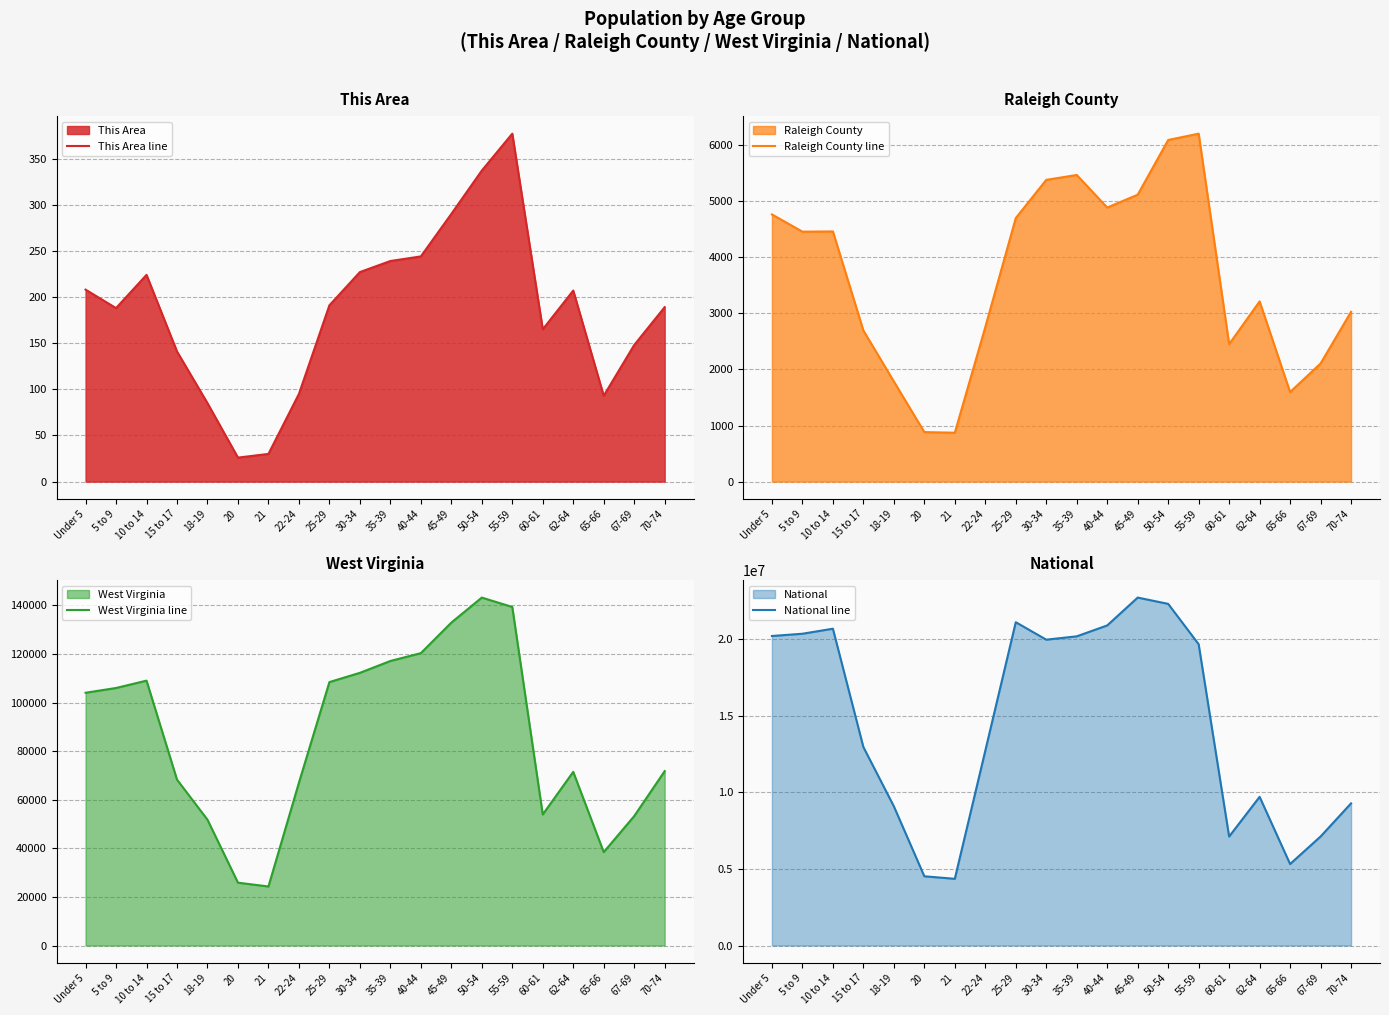

True or false: This Area line and West Virginia line cross at least once.

False